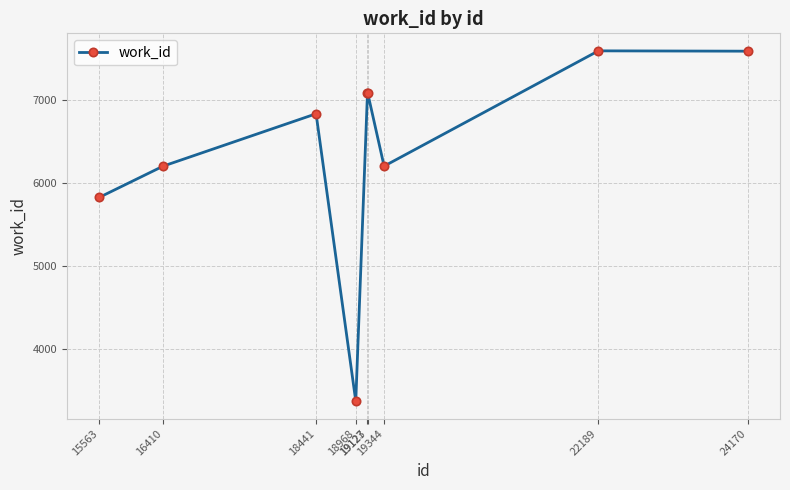

How many points are lower than both their immediate neighbors (excluding endpoints)?

2